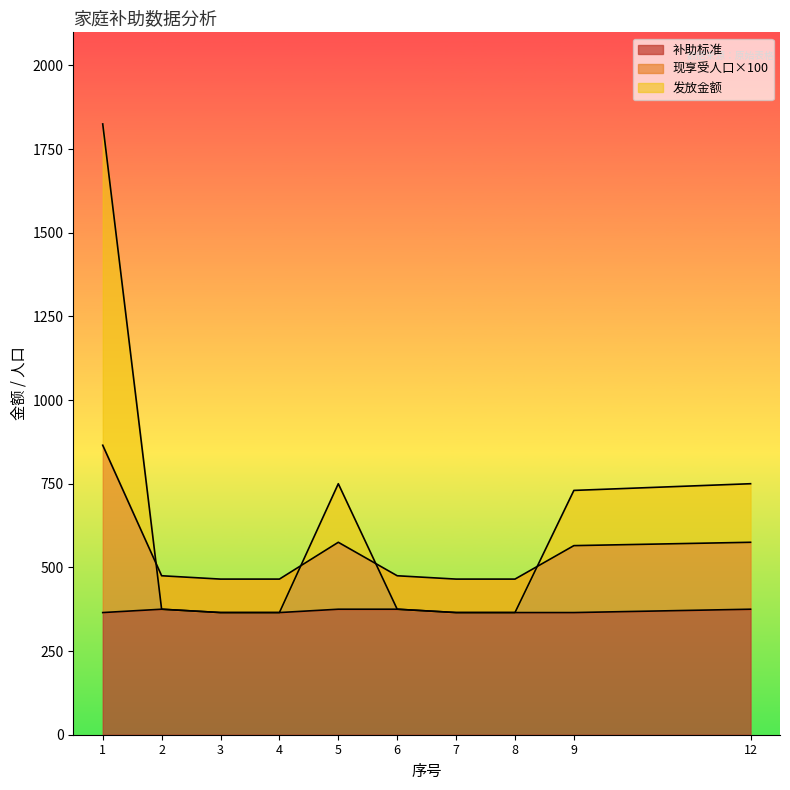

Which series has the largest range (max minus min)?

发放金额